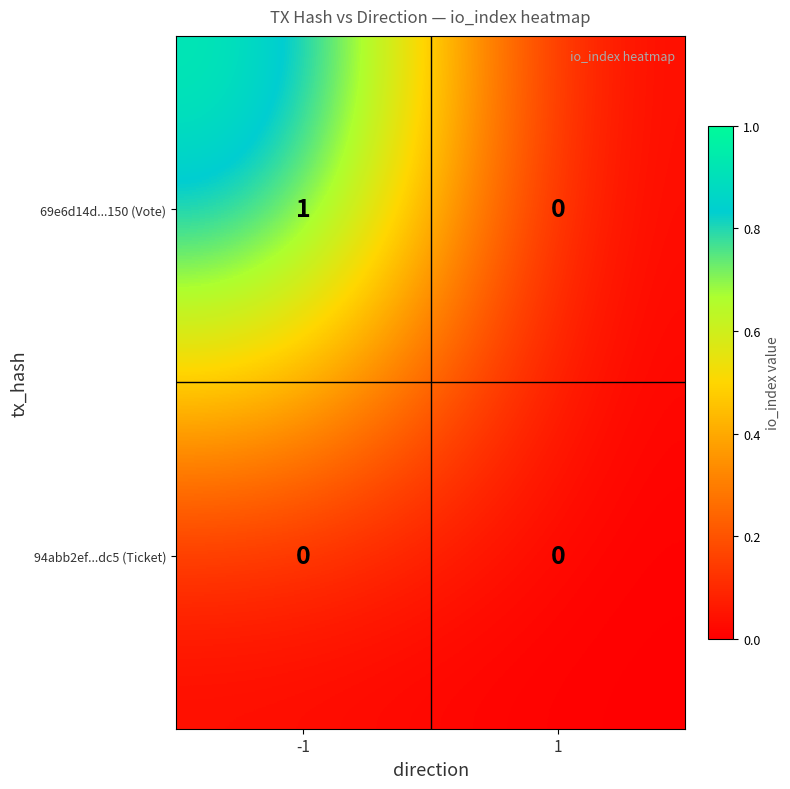

What is the spread (max minus min) of values at -1?

1